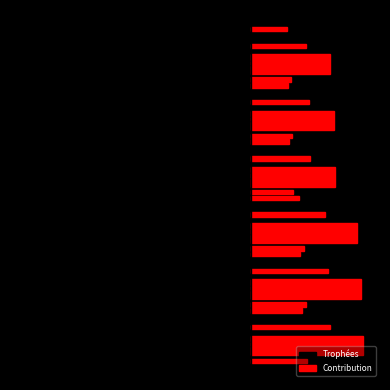

Are the bars grouped side by side (vs. stacked)?

Yes